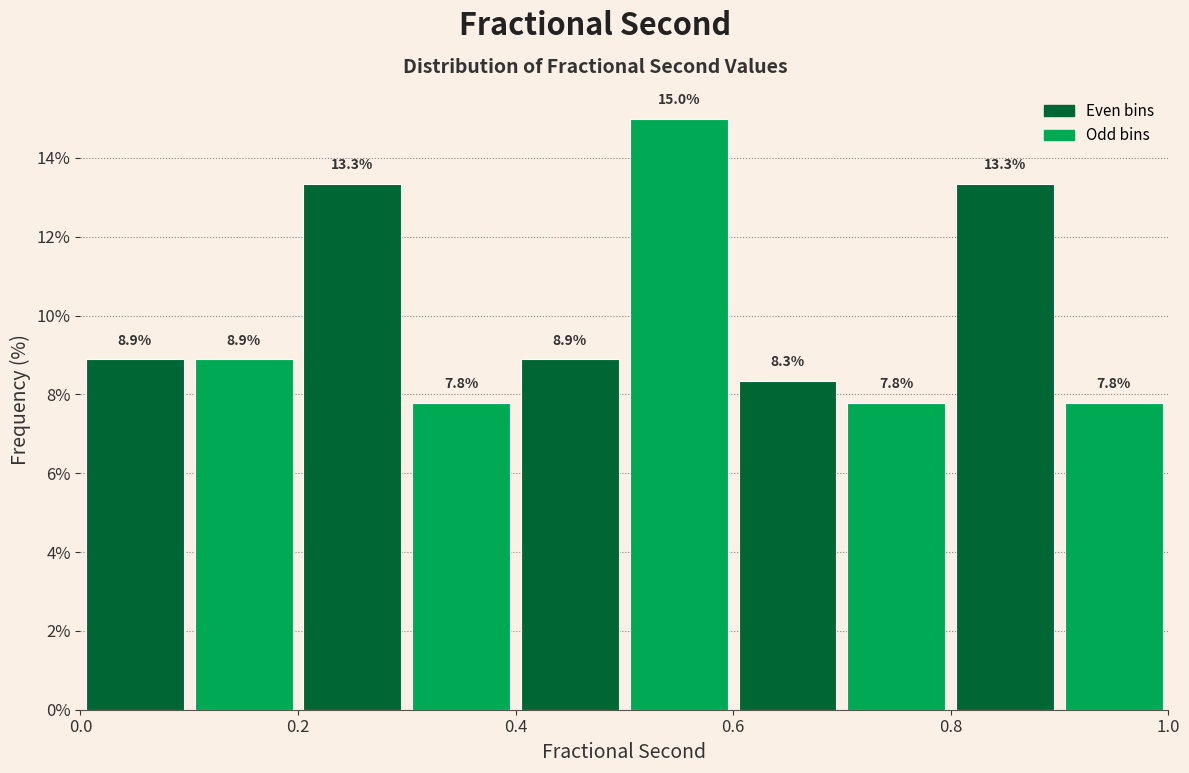

Reading left to right, transcribe this chart: for each bar, give the range it covers on the x-axis and its height.

0.0 to 0.1: 8.9
0.1 to 0.2: 8.9
0.2 to 0.3: 13.3
0.3 to 0.4: 7.8
0.4 to 0.5: 8.9
0.5 to 0.6: 15.0
0.6 to 0.7: 8.3
0.7 to 0.8: 7.8
0.8 to 0.9: 13.3
0.9 to 1.0: 7.8